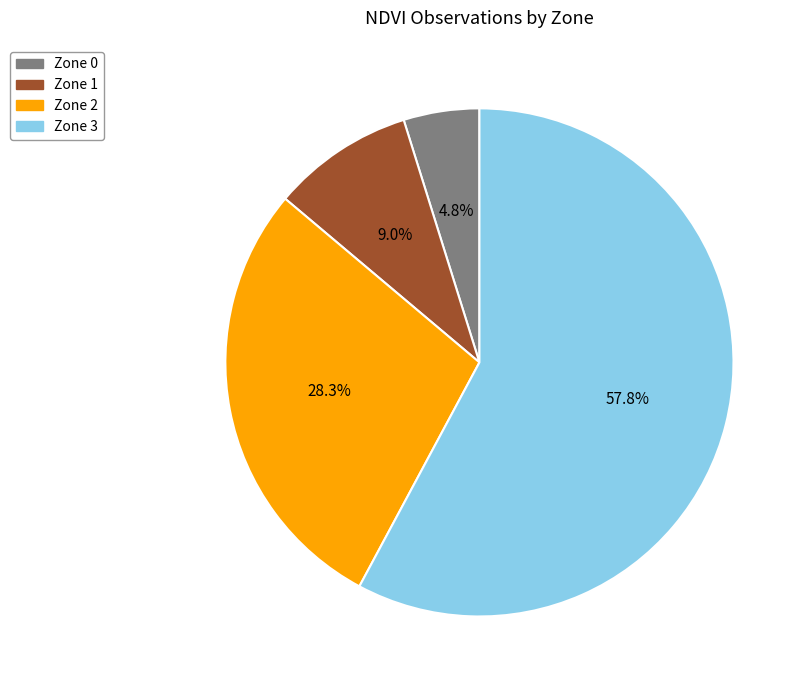

The Zone 1 slice represents 3% of the pie. True or false?

False